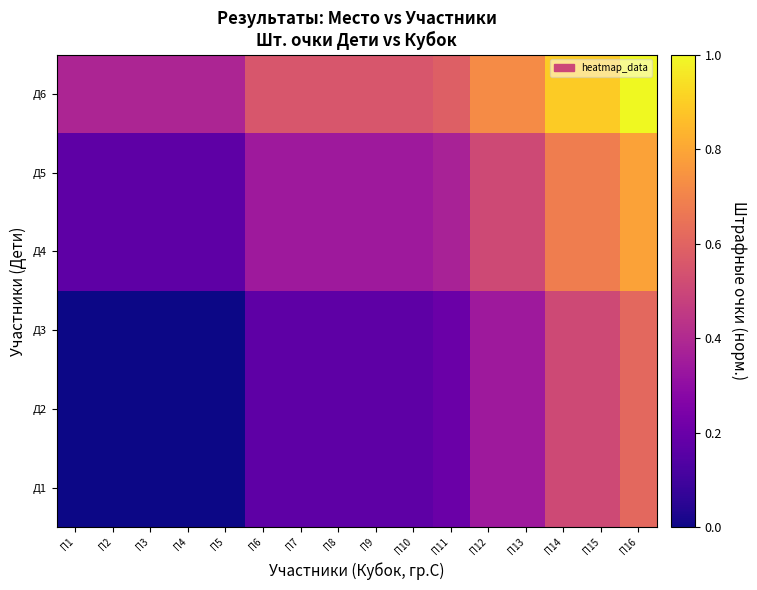

At which category is the sum across all series the highest?

П16